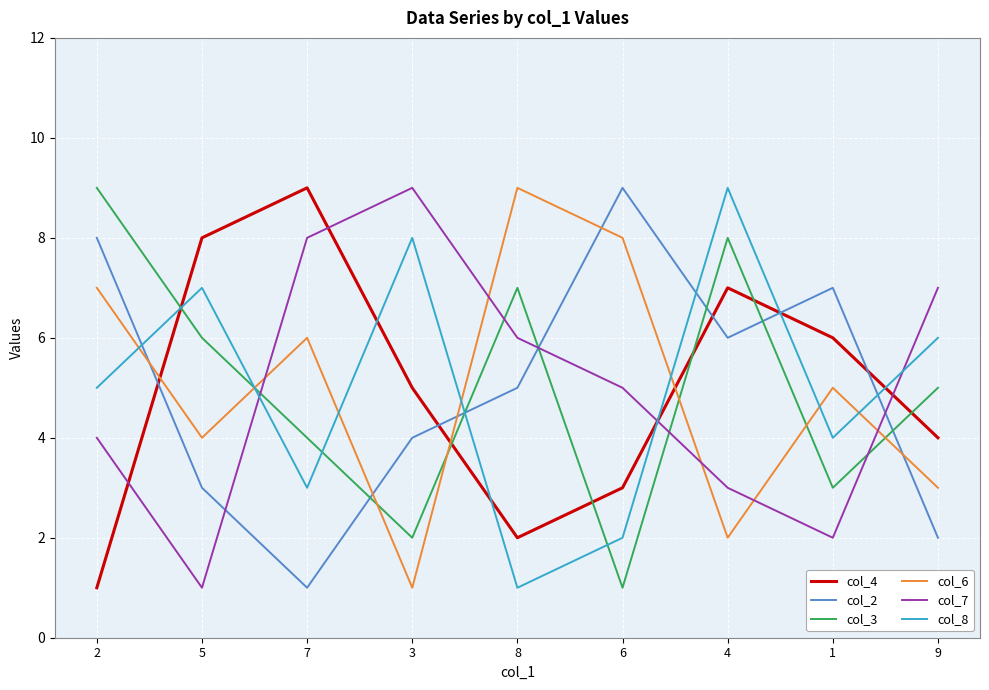

True or false: col_8 has a value of 14 at 4.

False